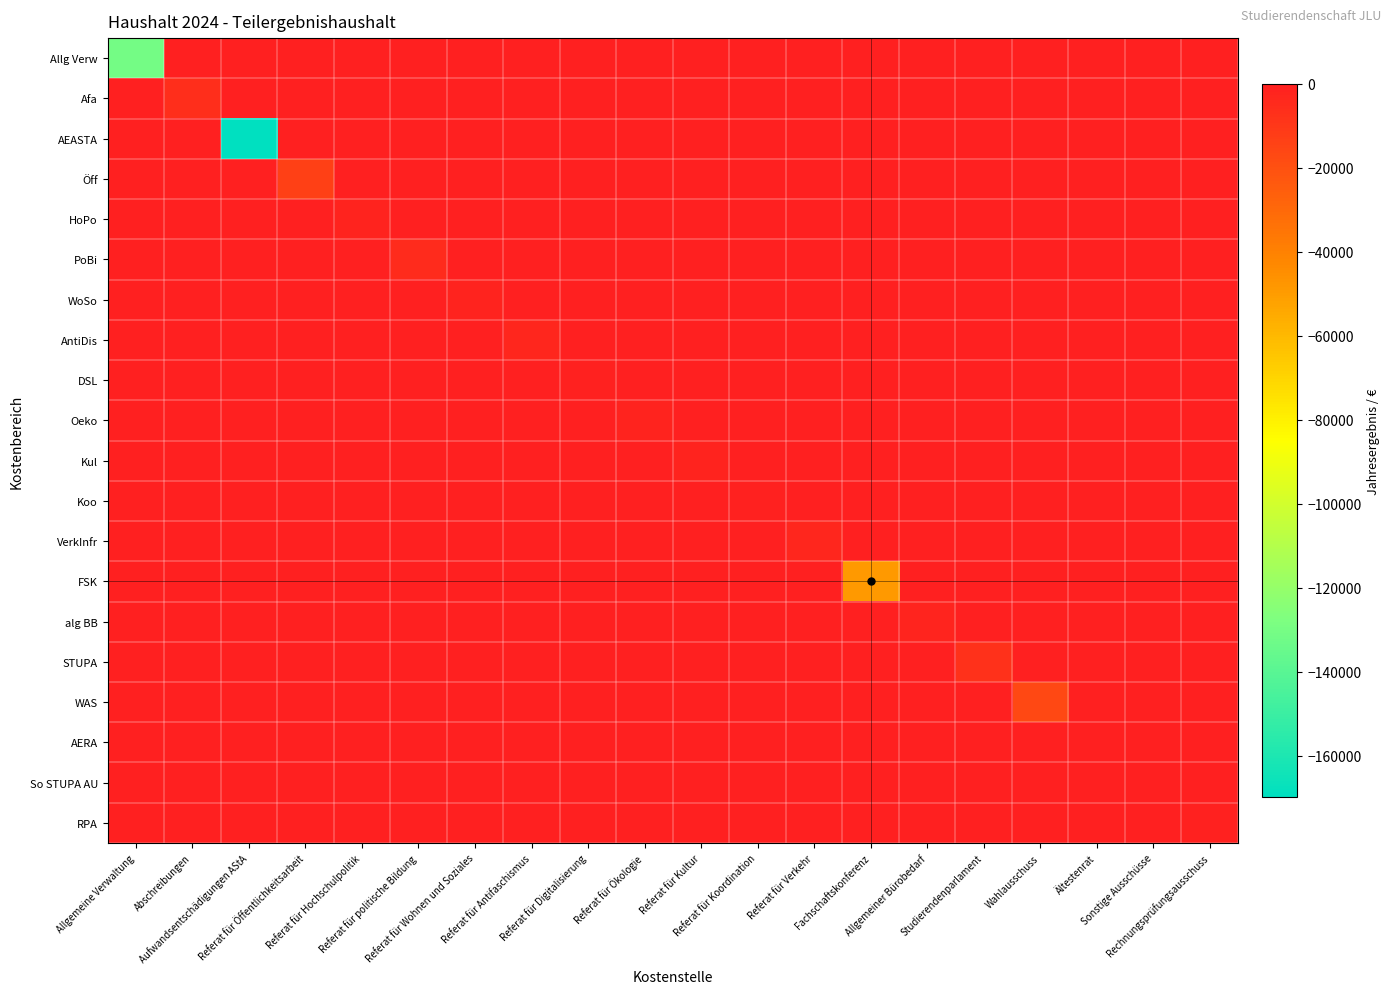

Between Referat für Wohnen und Soziales and Referat für Verkehr, which series saw the biggest shift?

VerkInfr